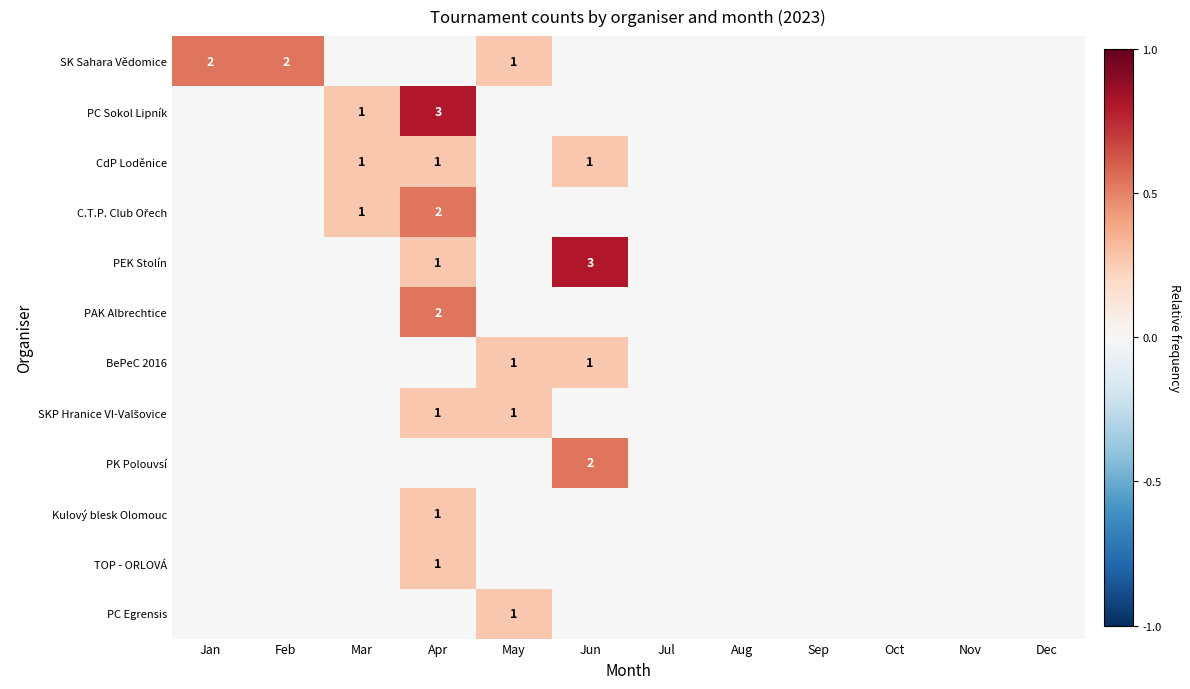

List the series in order of their peak value, lowest first.

CdP Loděnice, BePeC 2016, SKP Hranice VI-Valšovice, Kulový blesk Olomouc, TOP - ORLOVÁ, PC Egrensis, SK Sahara Vědomice, C.T.P. Club Ořech, PAK Albrechtice, PK Polouvsí, PC Sokol Lipník, PEK Stolín